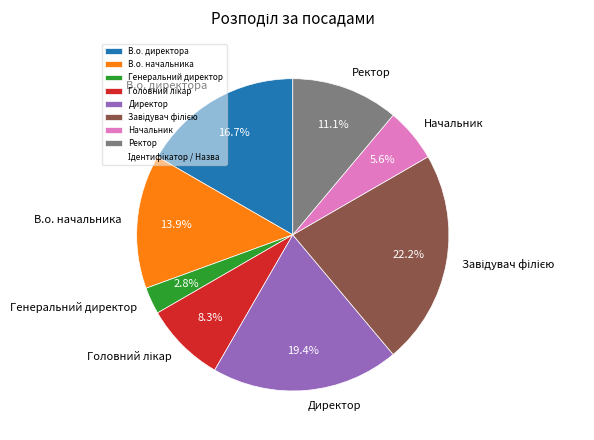

How many segments does this pie chart have?

8